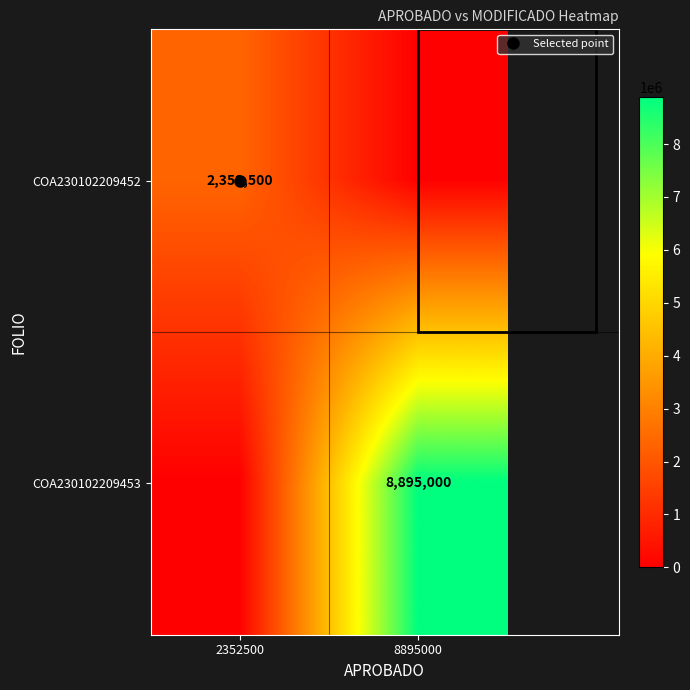

At which label does COA230102209453 reach its peak?

8895000